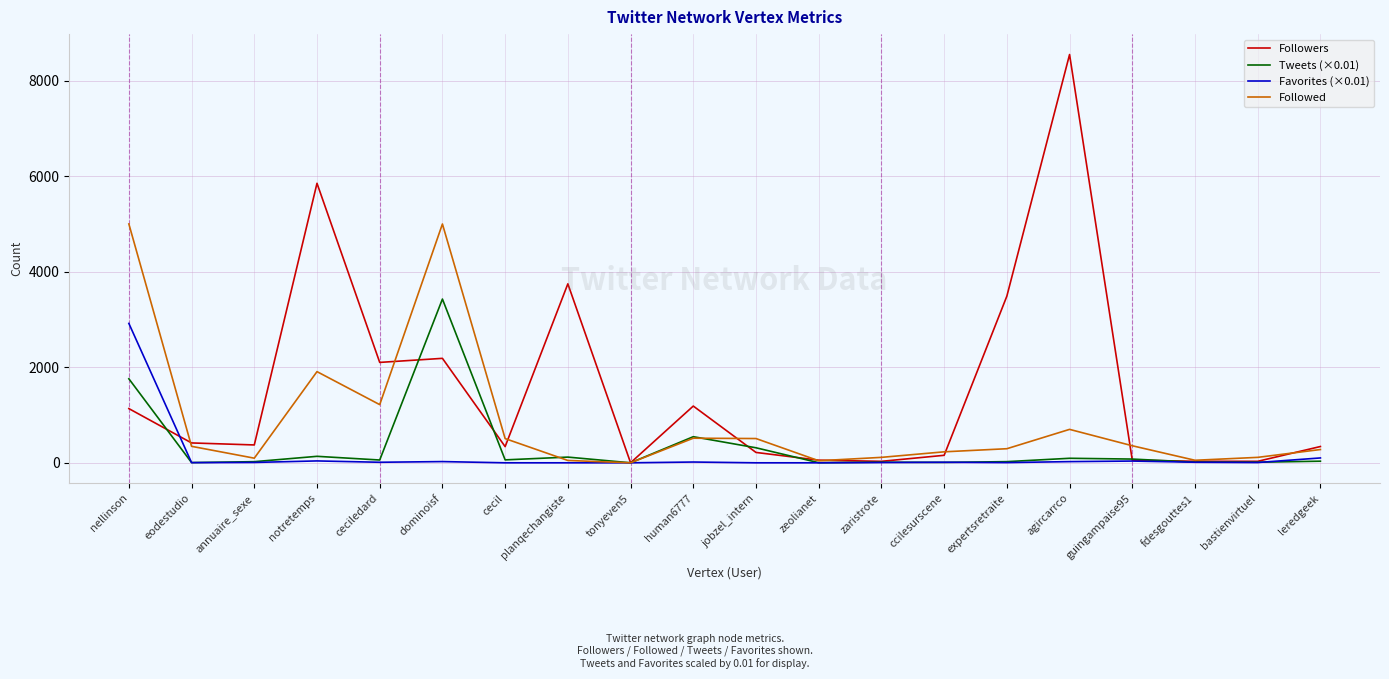

What are all the series names shown in the legend?

Followers, Tweets (×0.01), Favorites (×0.01), Followed